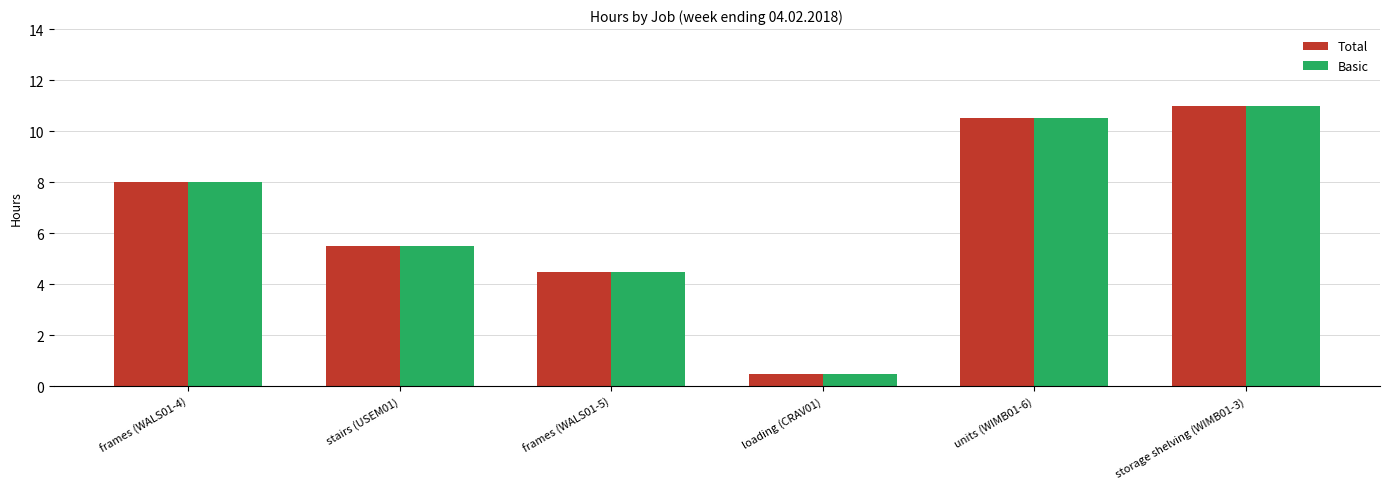

Reading left to right, transcribe all the data shown in this chart.

Total: frames (WALS01-4)=8.0	stairs (USEM01)=5.5	frames (WALS01-5)=4.5	loading (CRAV01)=0.5	units (WIMB01-6)=10.5	storage shelving (WIMB01-3)=11.0
Basic: frames (WALS01-4)=8.0	stairs (USEM01)=5.5	frames (WALS01-5)=4.5	loading (CRAV01)=0.5	units (WIMB01-6)=10.5	storage shelving (WIMB01-3)=11.0